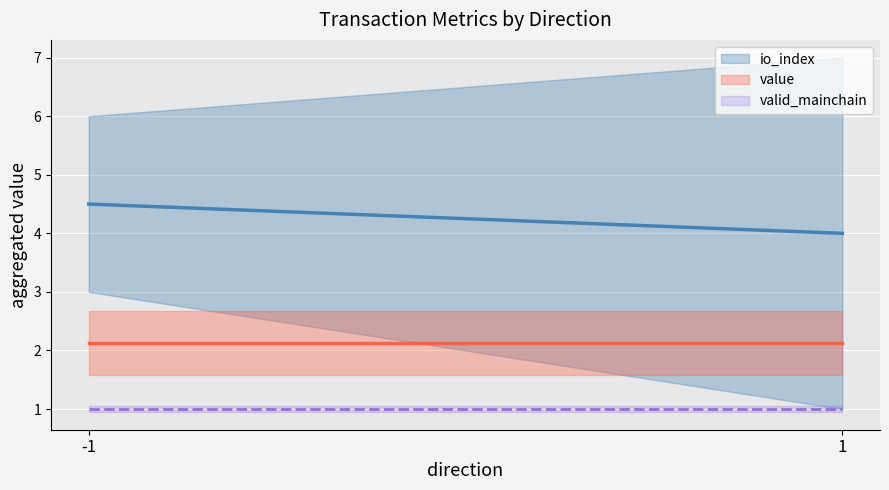

What is the smallest value displayed?

1.0